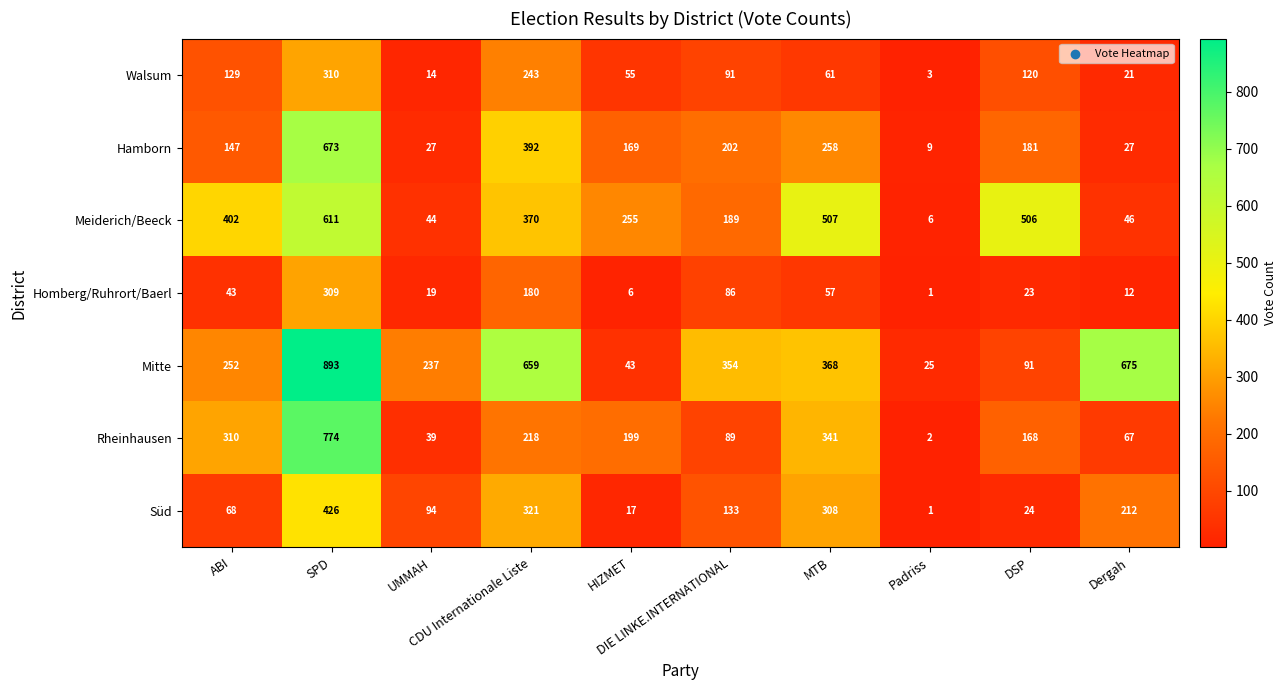

At how many categories does at least one series exceed 547?

3